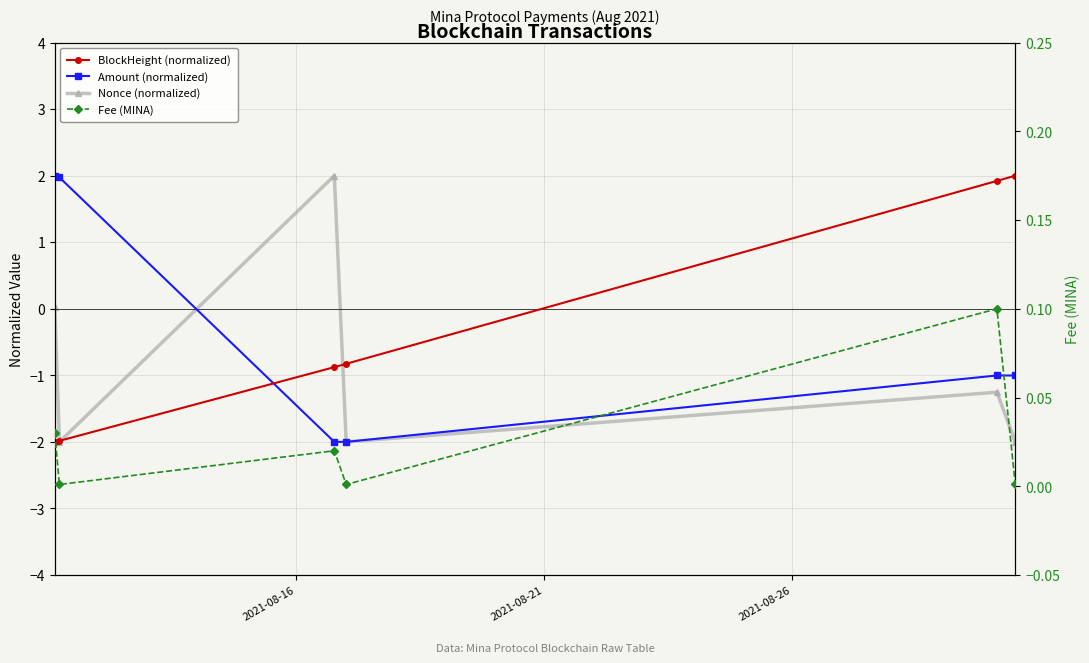

Count the number of categories in the chart.

6